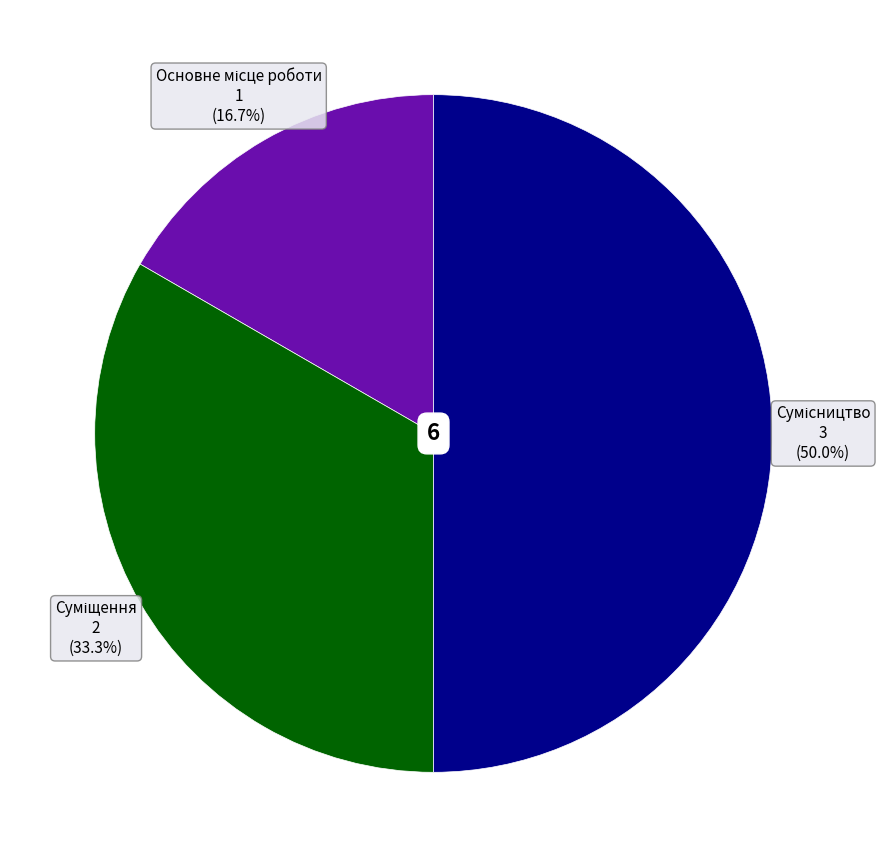

Approximately how many times larger is the value at Основне місце роботи compared to Сумісництво?

0.3